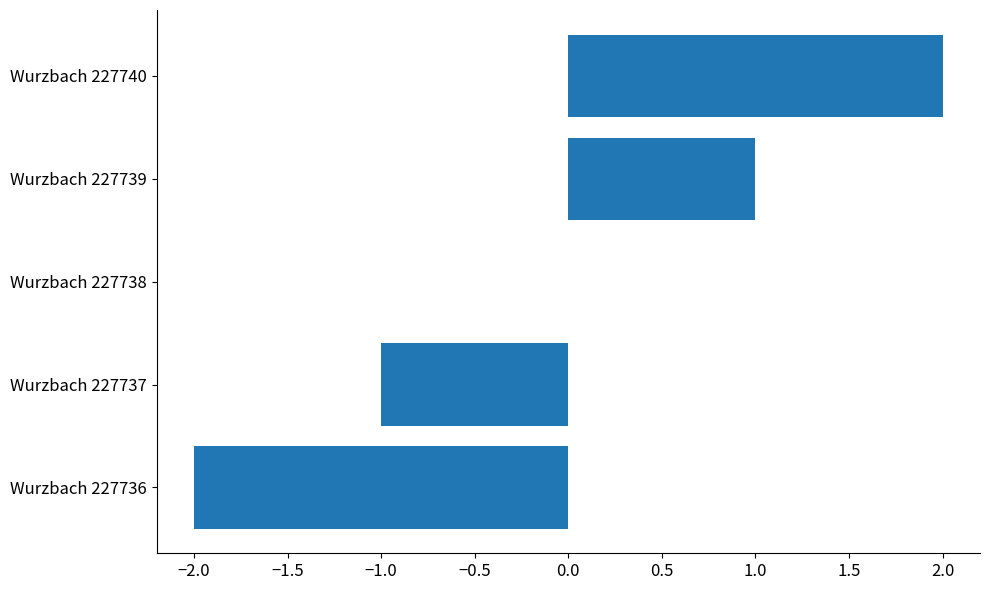

What is the maximum value shown in the chart?

2